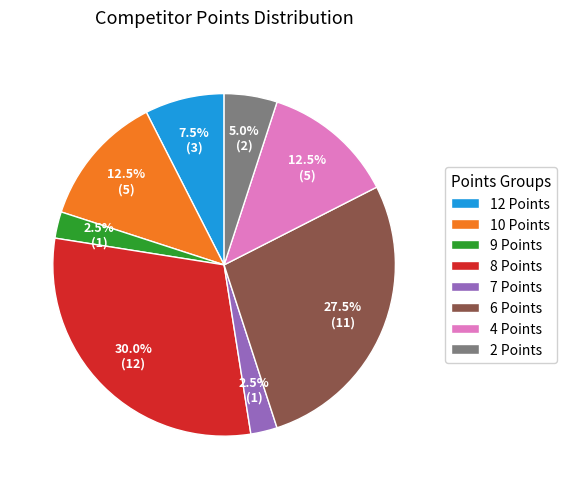

To the nearest percent, what is the combined percentage of 9 Points and 12 Points?

10%